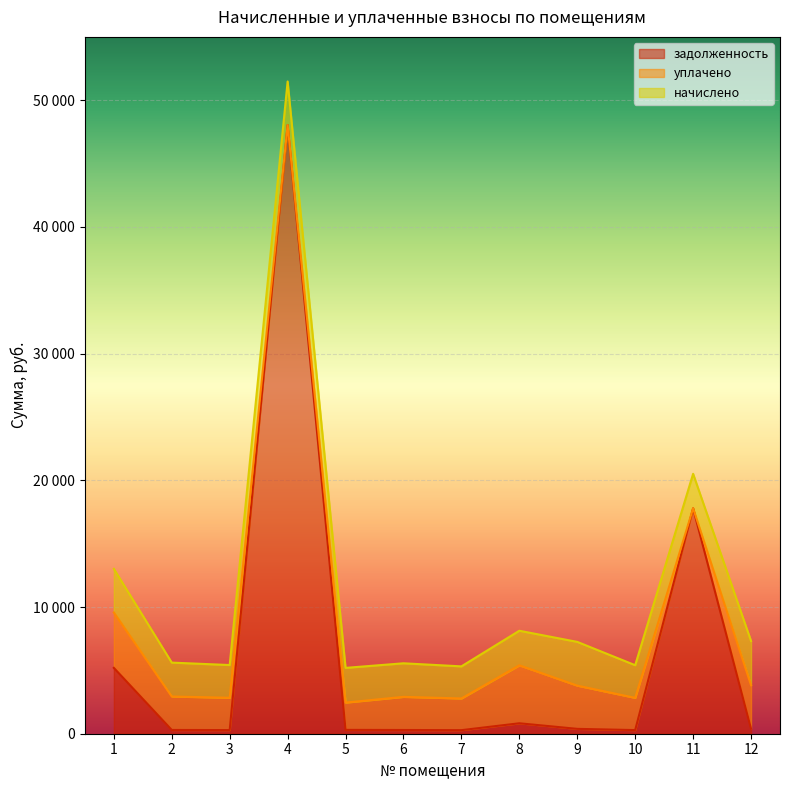

What are all the series names shown in the legend?

задолженность, уплачено, начислено